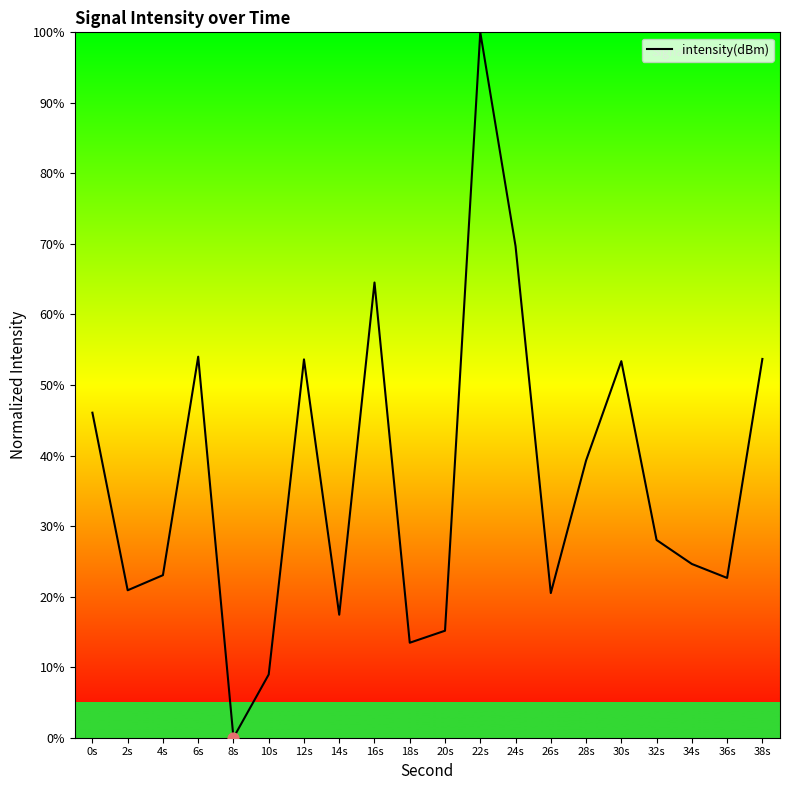

Between 36s and 2s, which is larger?

36s